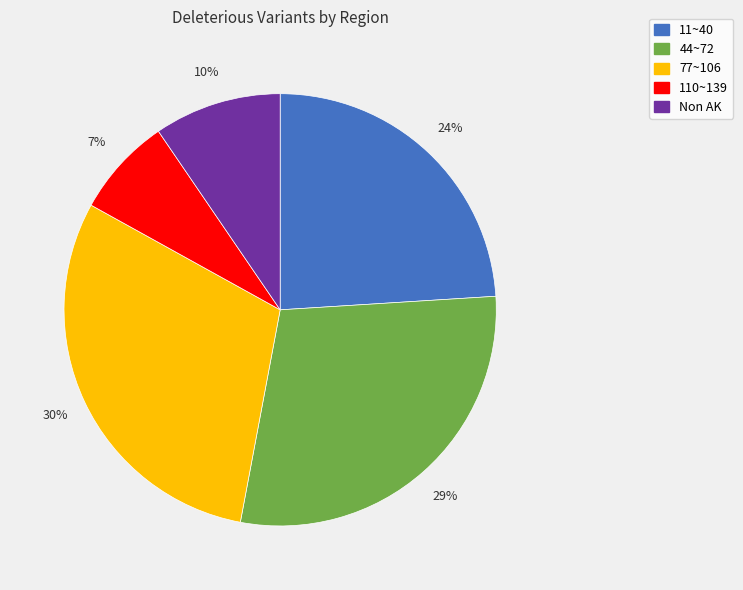

What is the ratio of the value at Non AK to the value at 44~72?

0.3